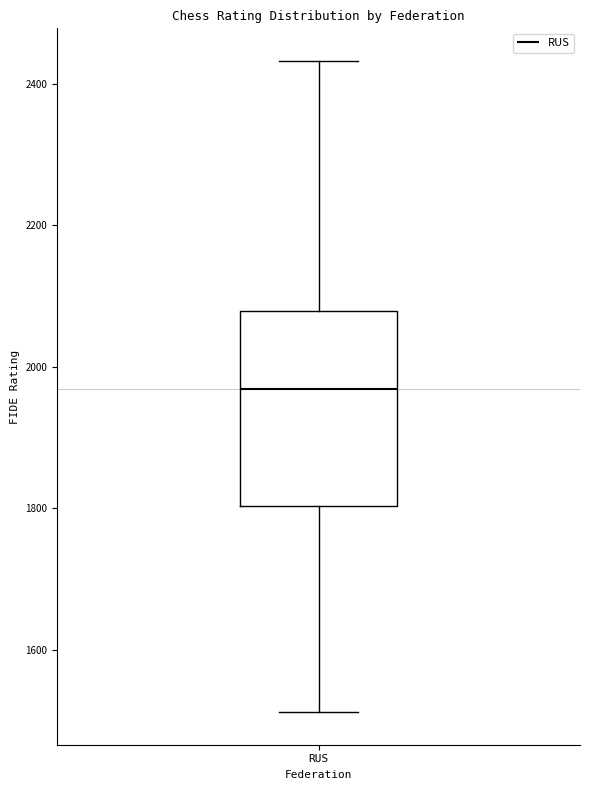

Transcribe this box plot: give where the median line is, the range the box spans, and where the two whiskers end, as read against the y-axis. The values are not printed on the chart, so give them approximately, as read against the axis.

median 1960, box 1800 to 2080, whiskers 1520 to 2440